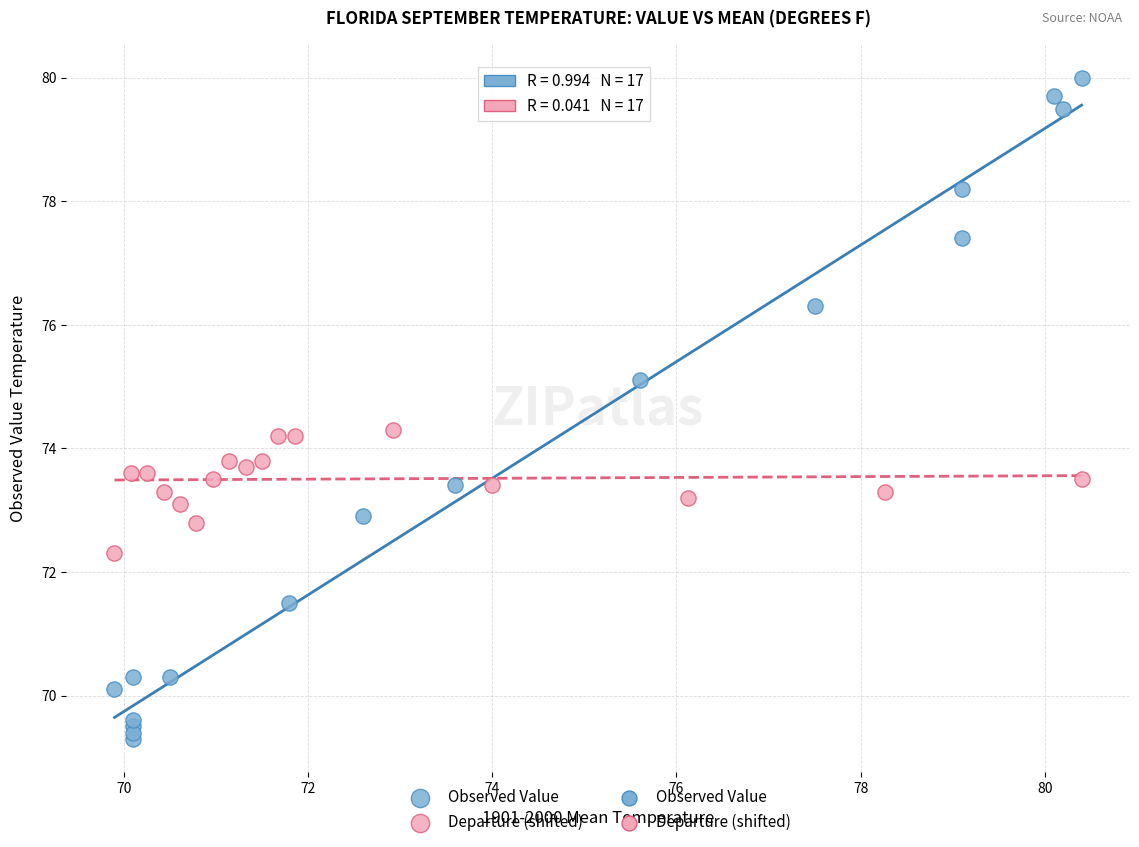

Which series contains the lowest Y value?

Observed Value